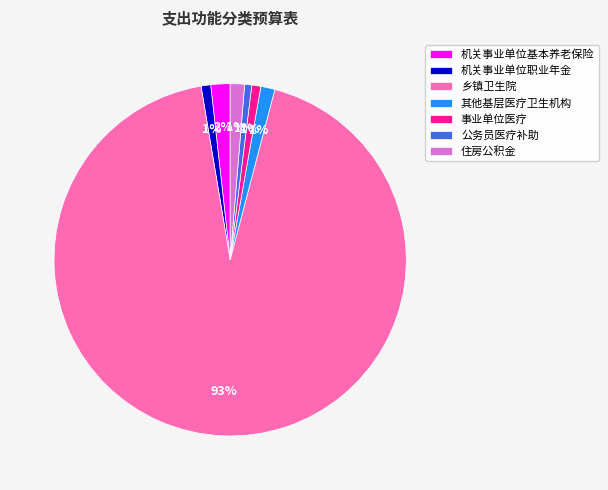

To the nearest percent, what is the average slice percentage?

14%